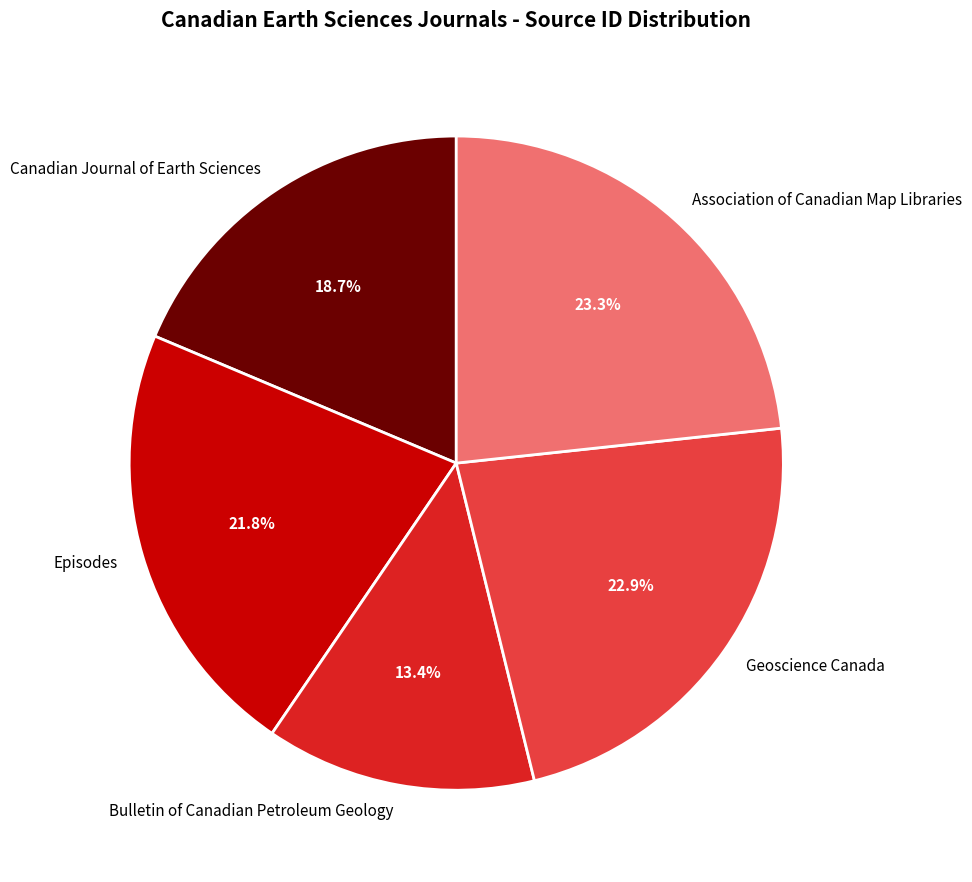

The Canadian Journal of Earth Sciences slice represents 9% of the pie. True or false?

False